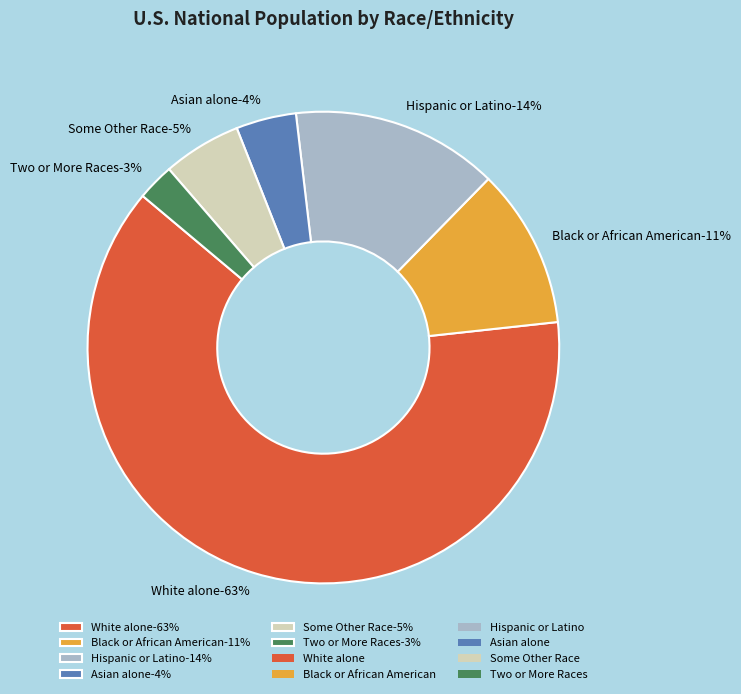

Which category has the smallest portion of the pie?

Two or More Races